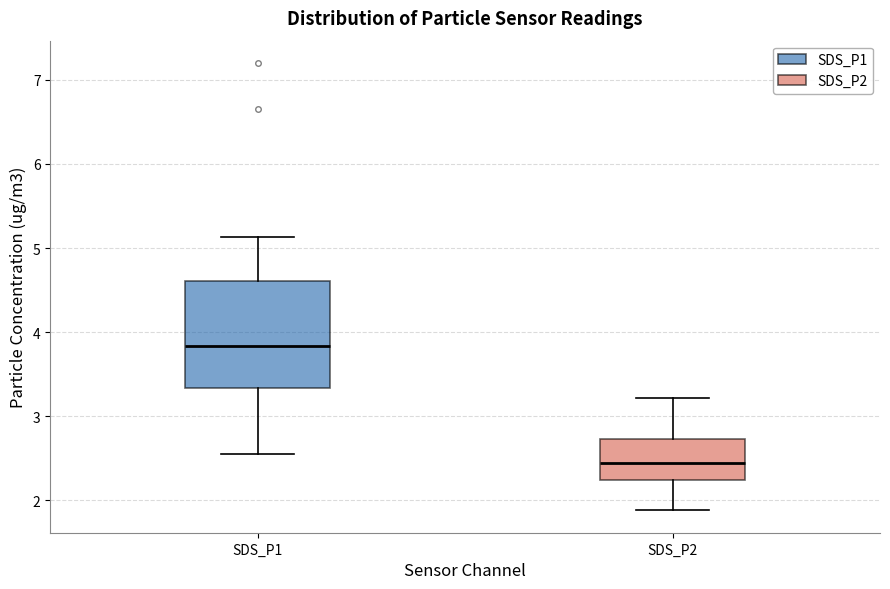

Which box's median line is the highest?

SDS_P1